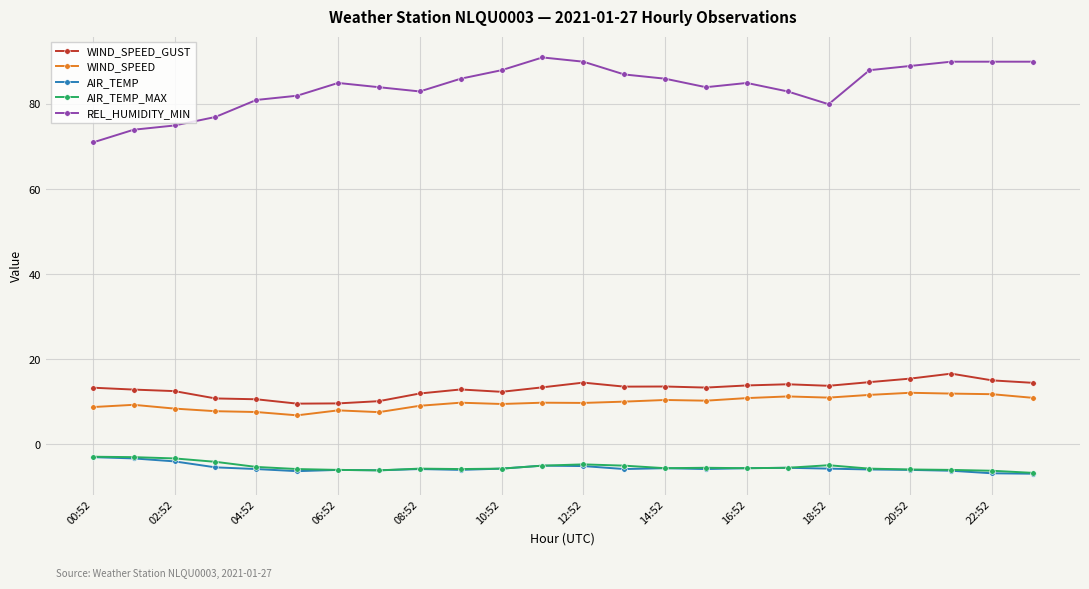

True or false: AIR_TEMP and WIND_SPEED_GUST intersect in this chart.

False